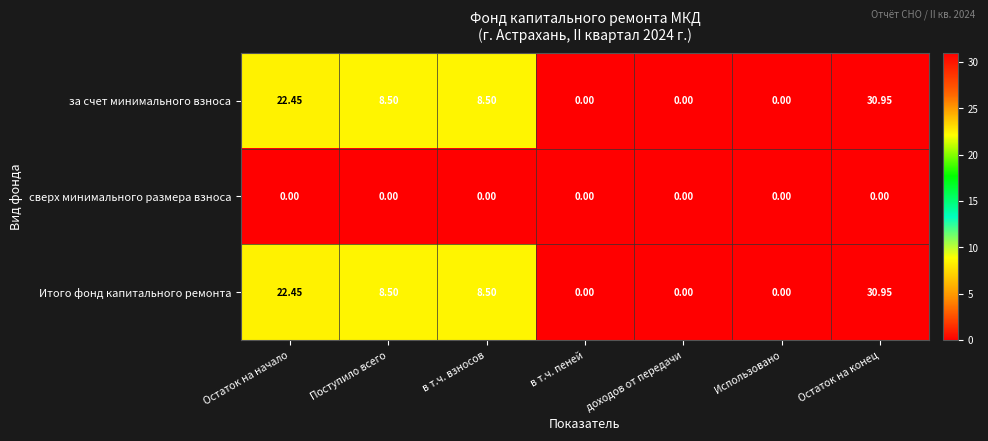

At which category is the sum across all series the highest?

Остаток на конец